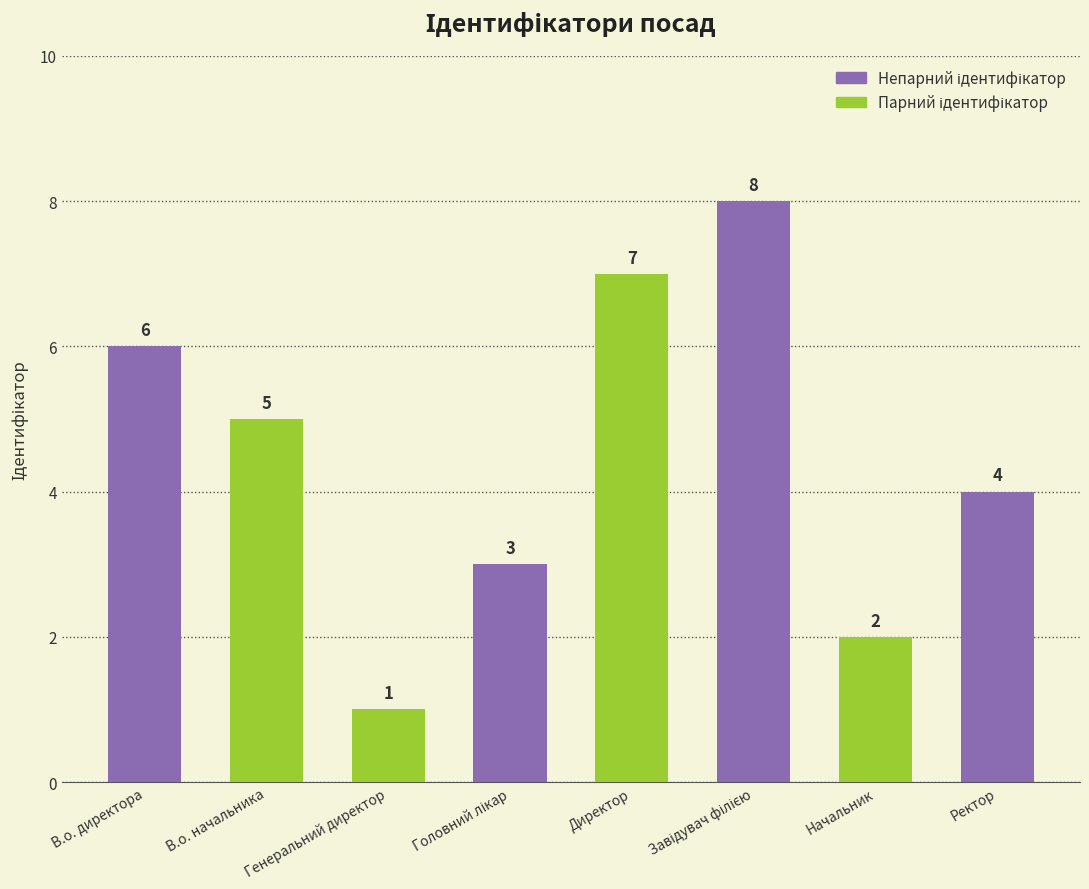

Is it true that the value at Головний лікар is 5?

False